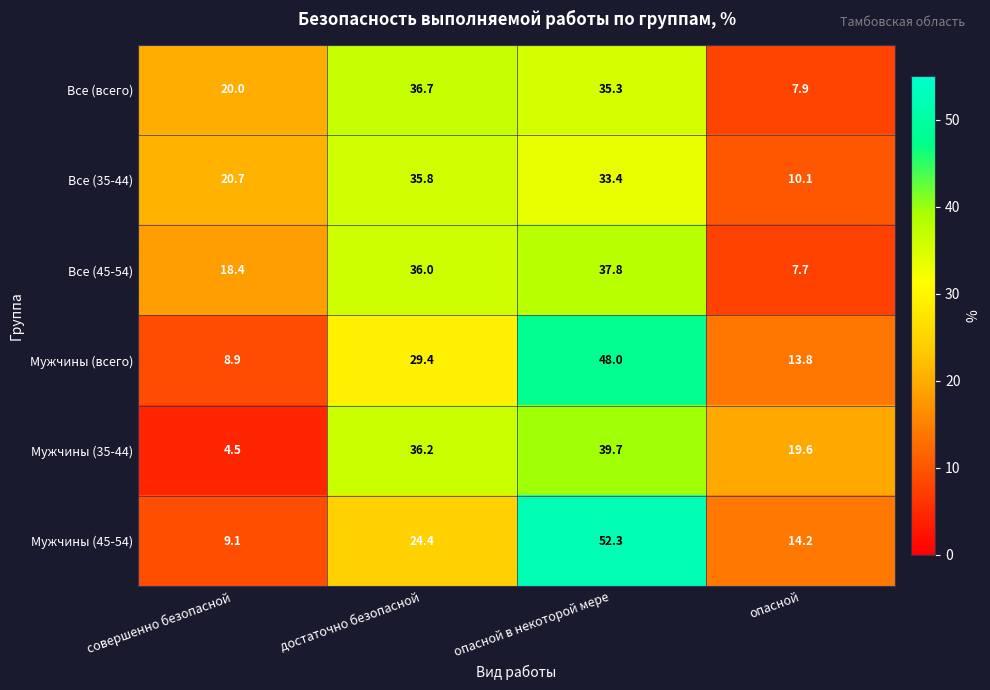

At which label does Все (45-54) reach its minimum?

опасной